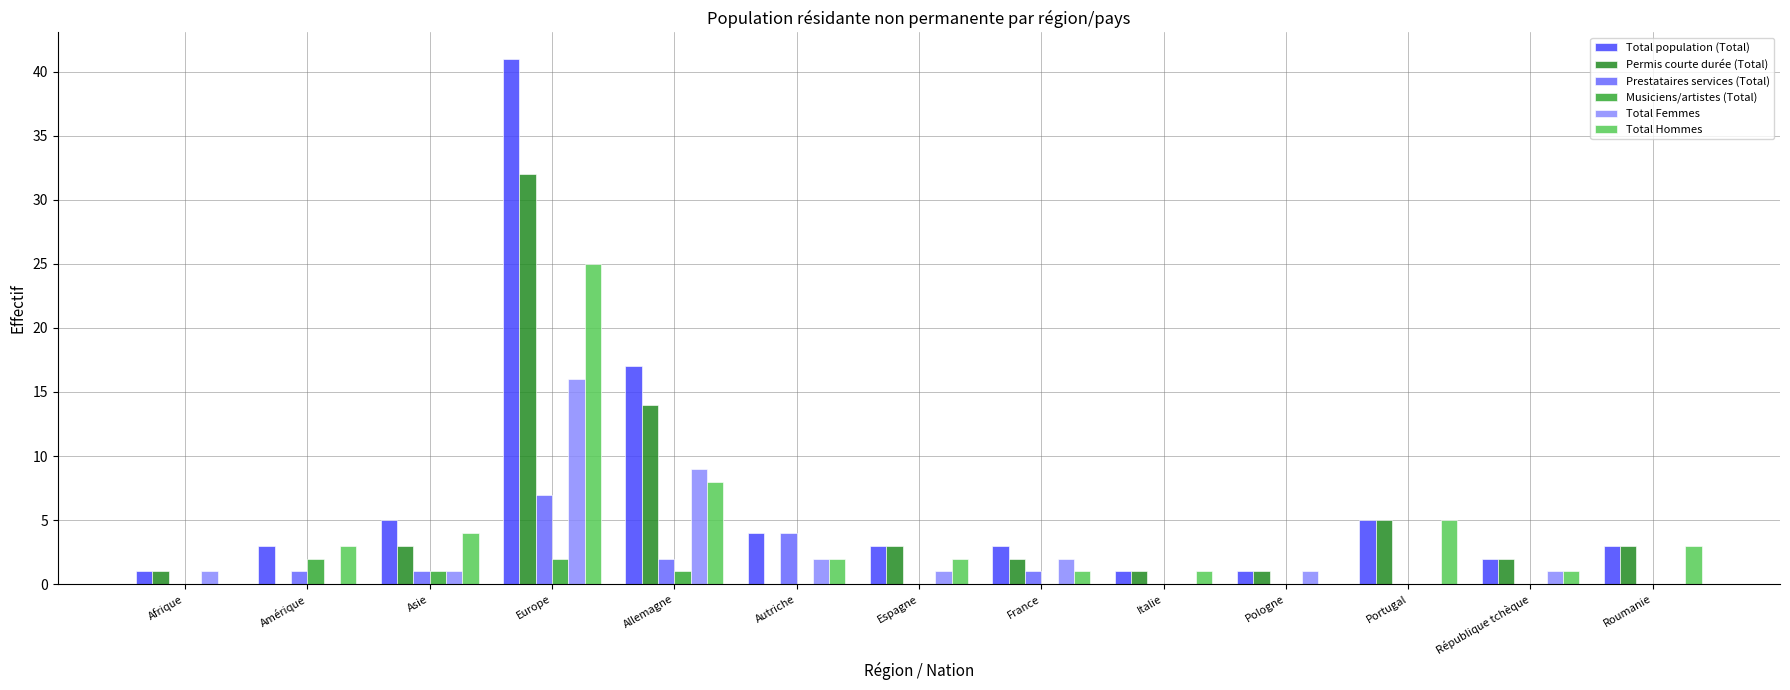

What is the average value of the Prestataires services (Total) series?

1